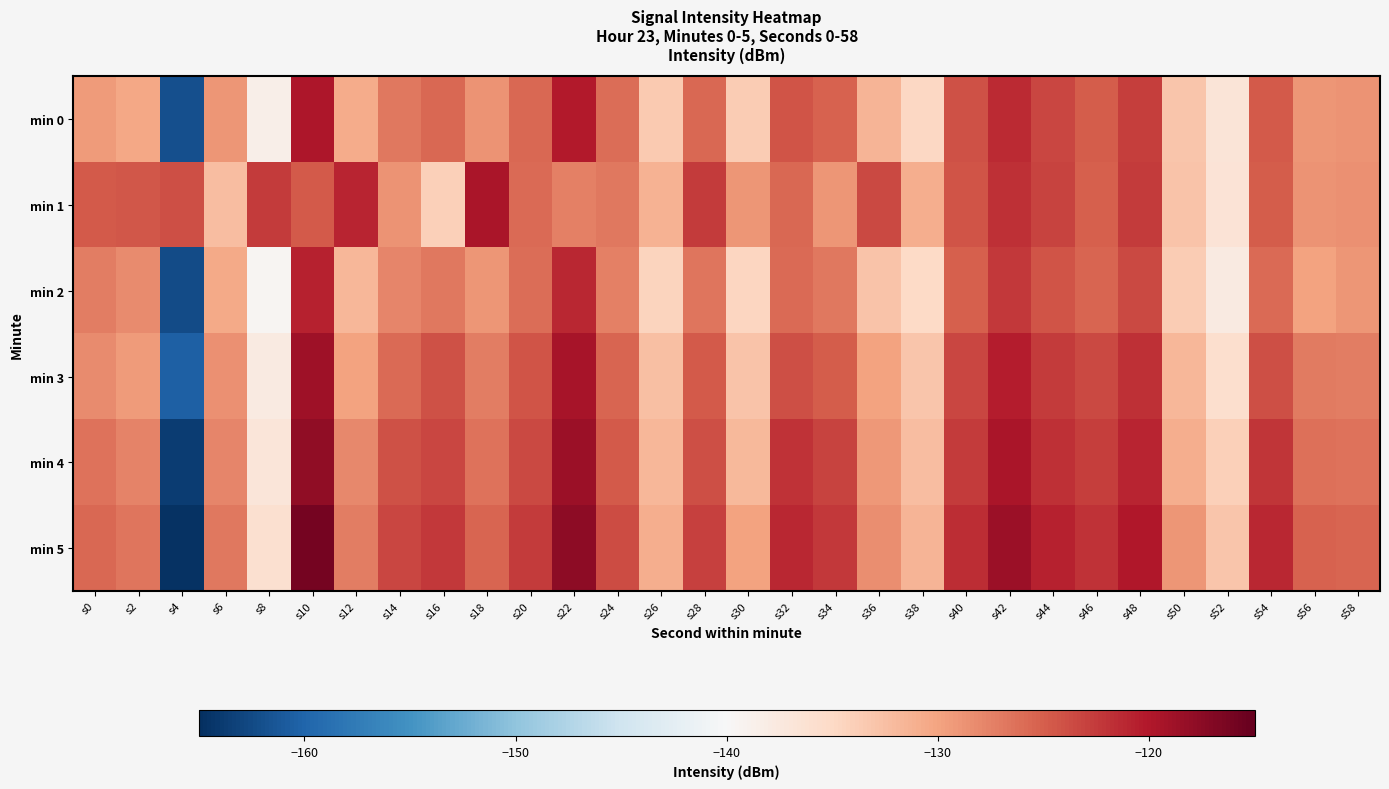

Which category has the highest value across all series?

s10